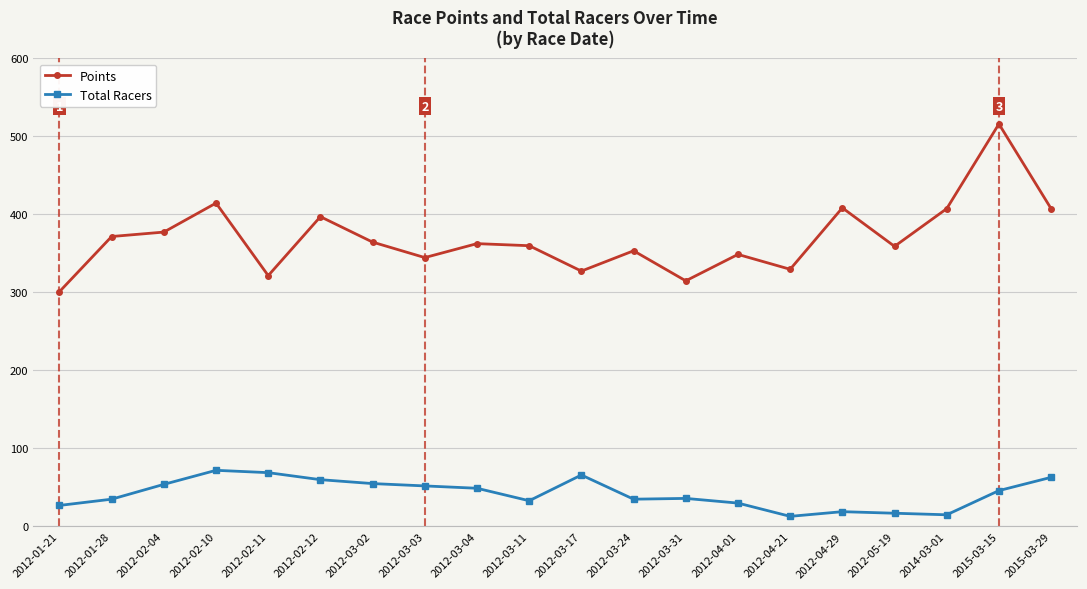

Which series has the widest spread of values?

Points